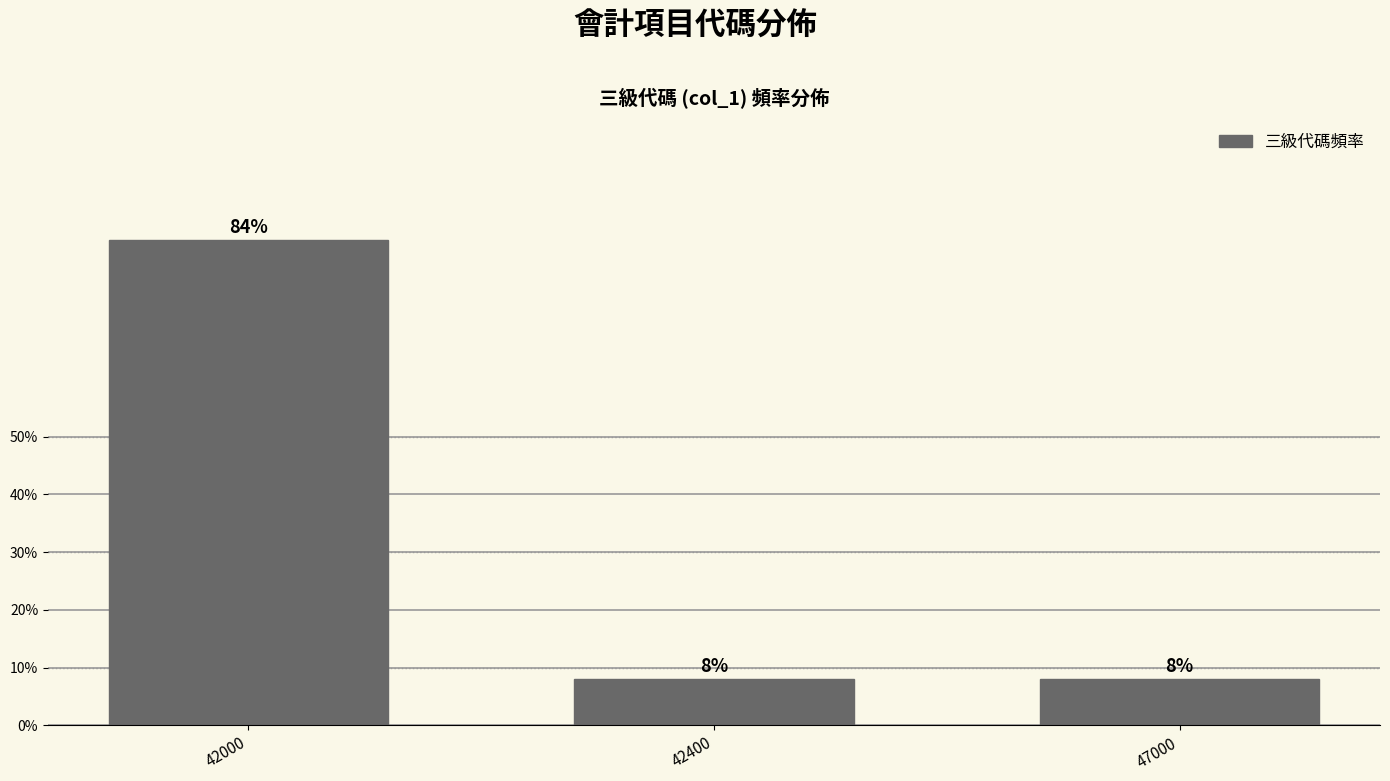

Reading left to right, extract all data points from this chart.

42000=84	42400=8	47000=8